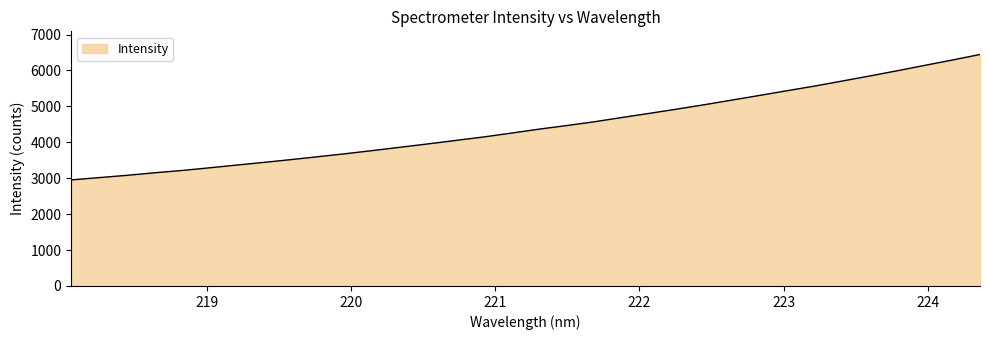

Does the chart have visible grid lines?

No